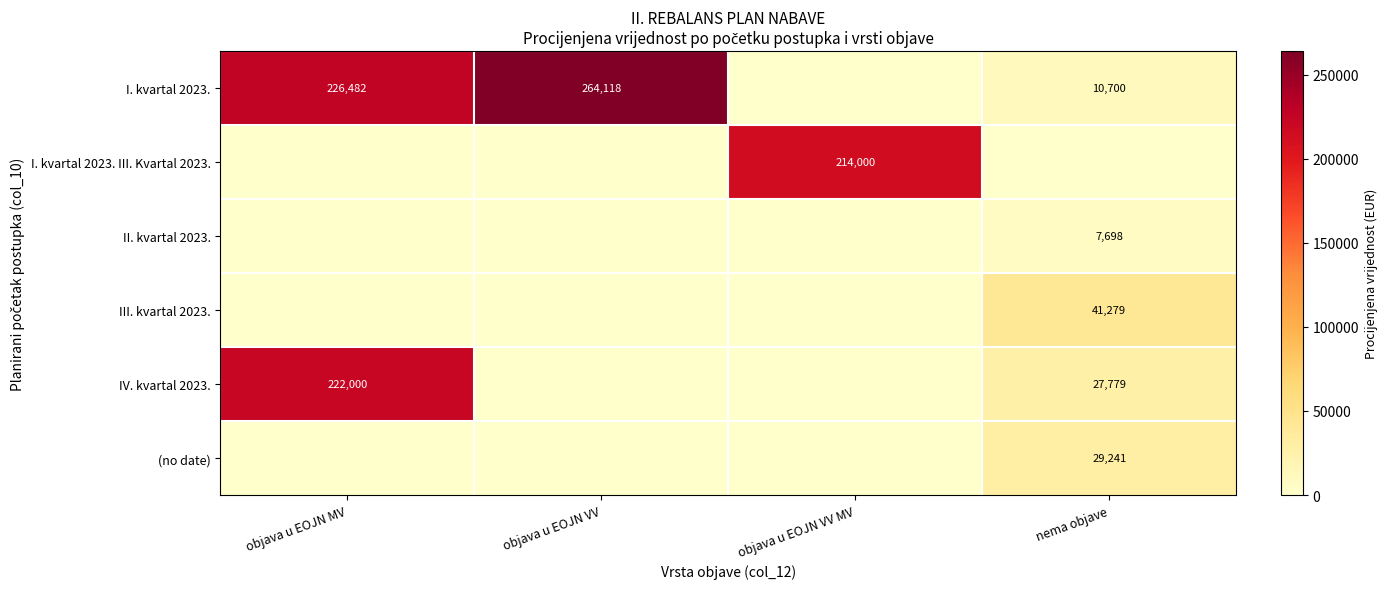

Is it true that I. kvartal 2023. equals 226482 at objava u EOJN MV?

True